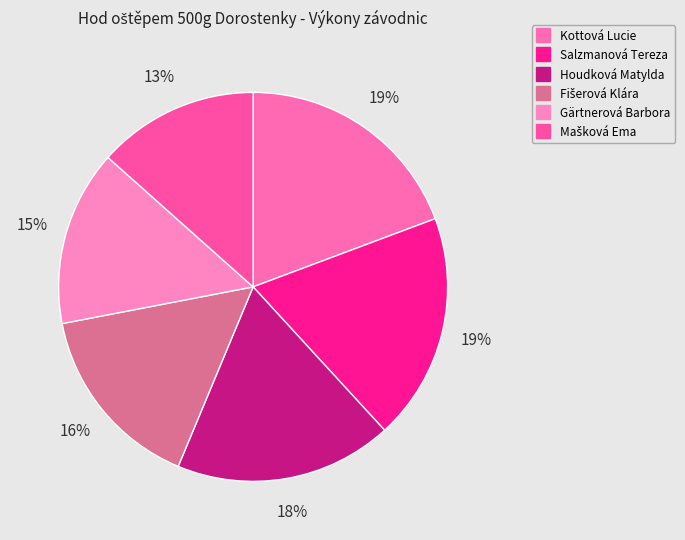

How many segments does this pie chart have?

6